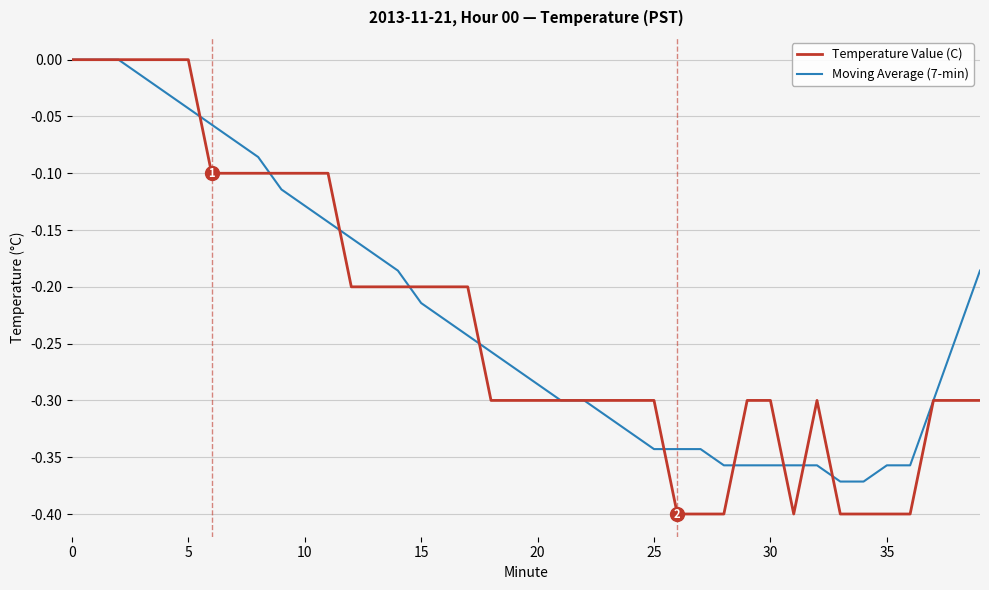

Which series has the largest range (max minus min)?

Temperature Value (C)